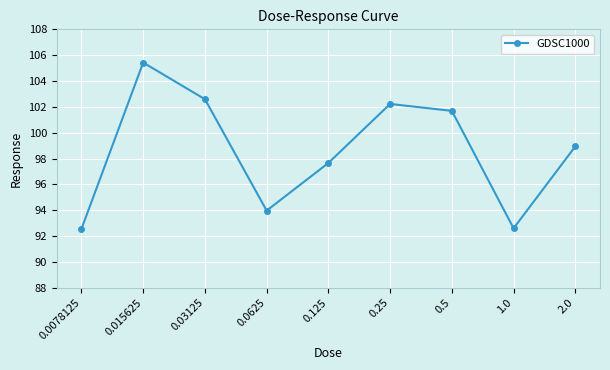

How many points are higher than both their immediate neighbors (excluding endpoints)?

2